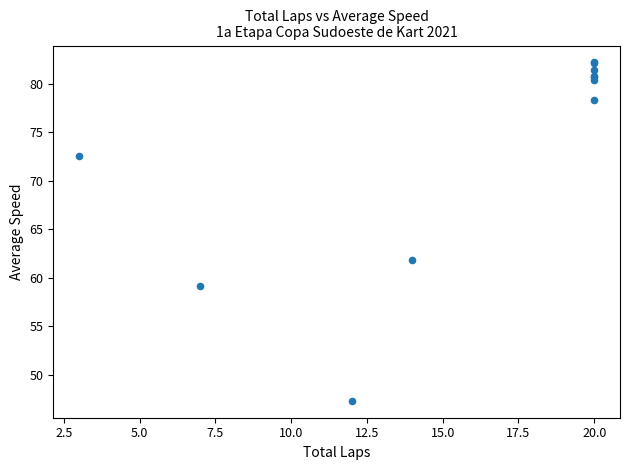

What Y value in the scatter plot is closest to 64?

61.8